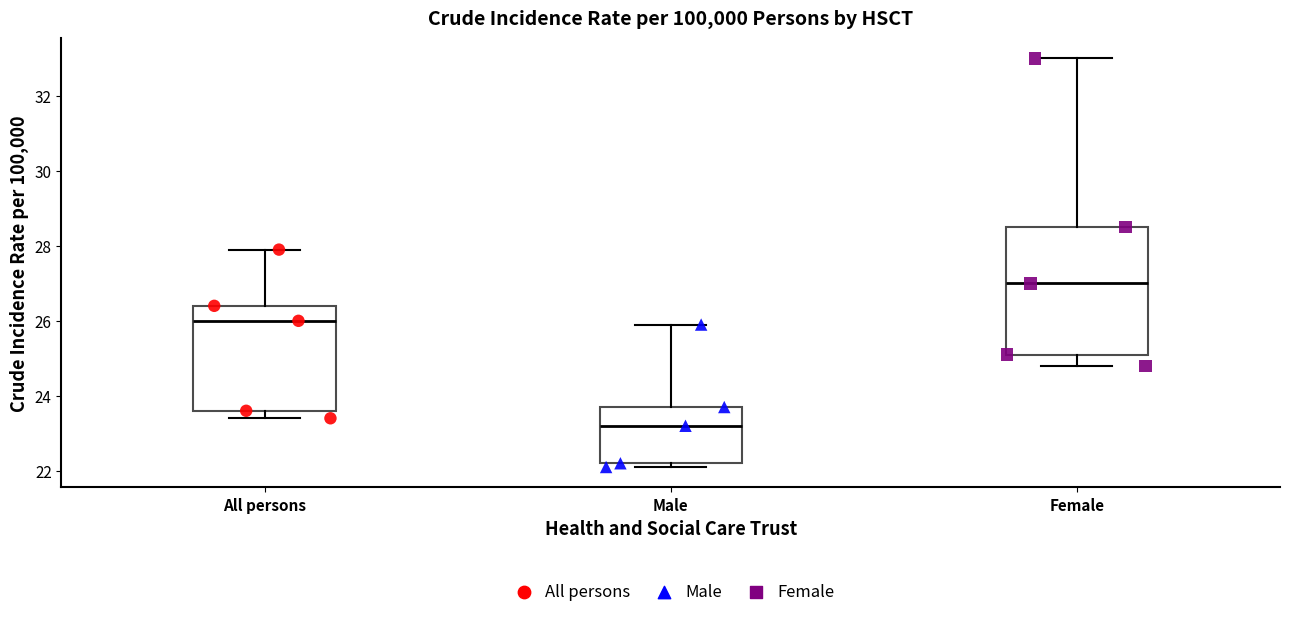

Which box has the highest median line?

Female